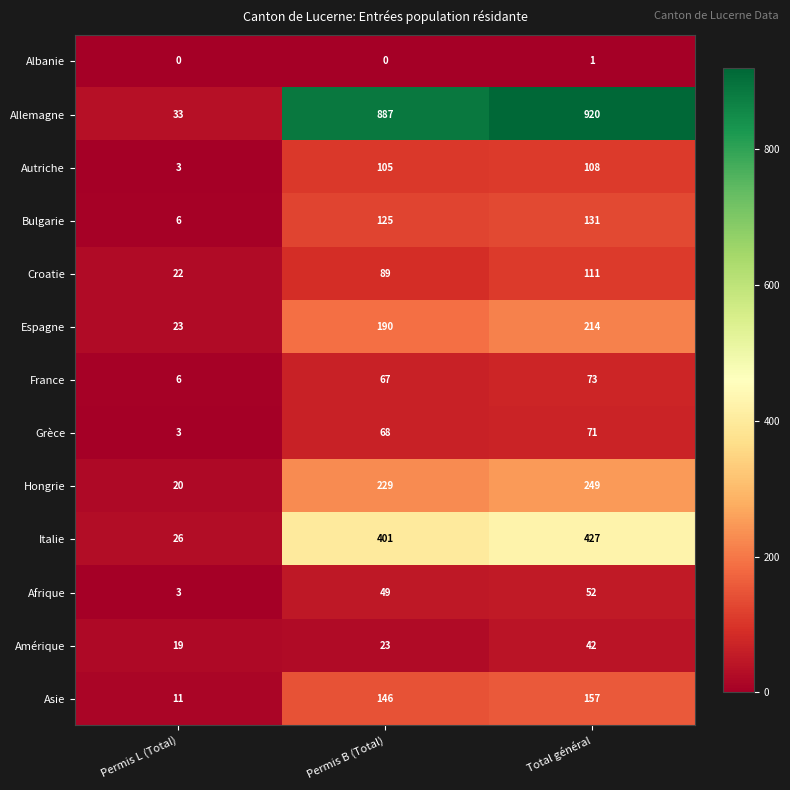

At how many categories does at least one series exceed 21?

3